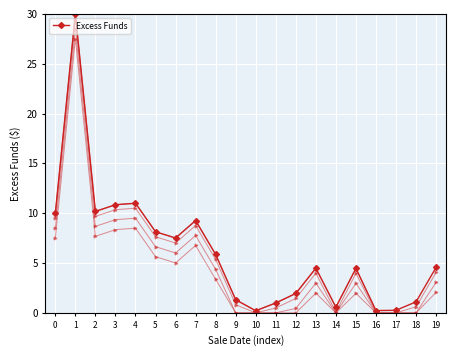

List the labels in order of value, largest first.

1, 4, 3, 2, 0, 7, 5, 6, 8, 19, 13, 15, 12, 9, 18, 11, 14, 17, 16, 10